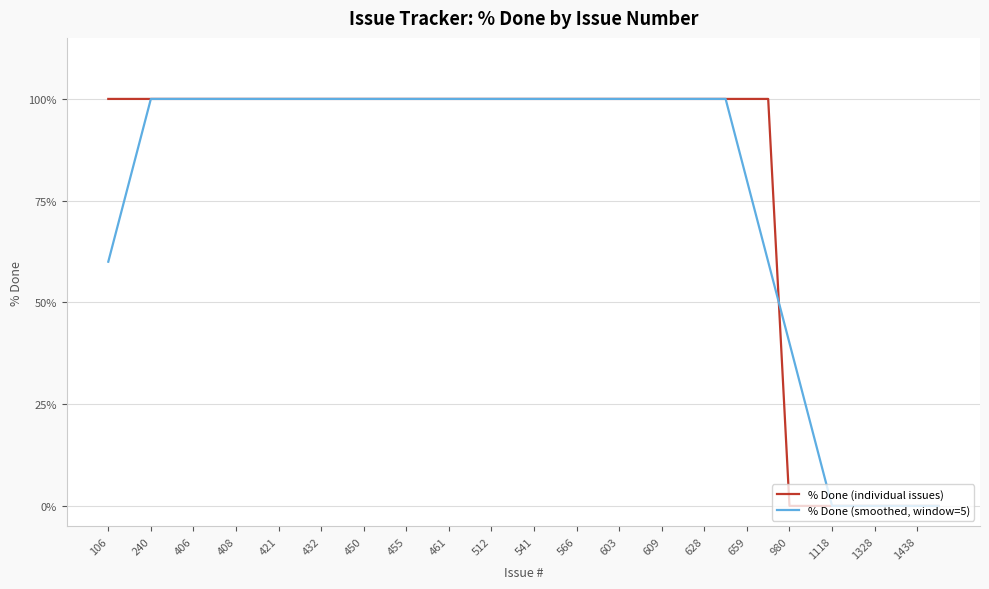

What are all the series names shown in the legend?

% Done (individual issues), % Done (smoothed, window=5)